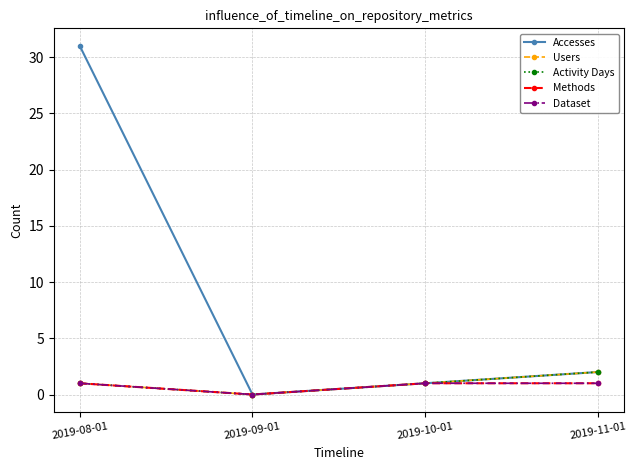

Where is Dataset nearest to the value 0?

2019-09-01